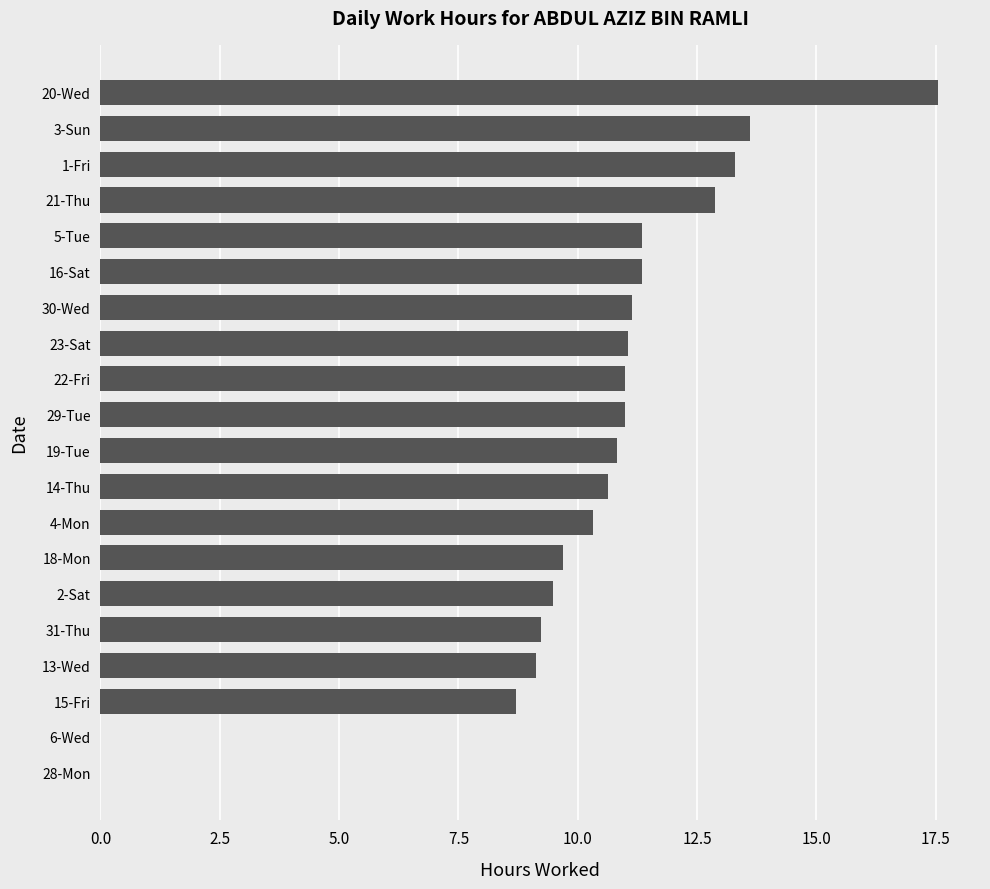

Between 15-Fri and 31-Thu, which is larger?

31-Thu